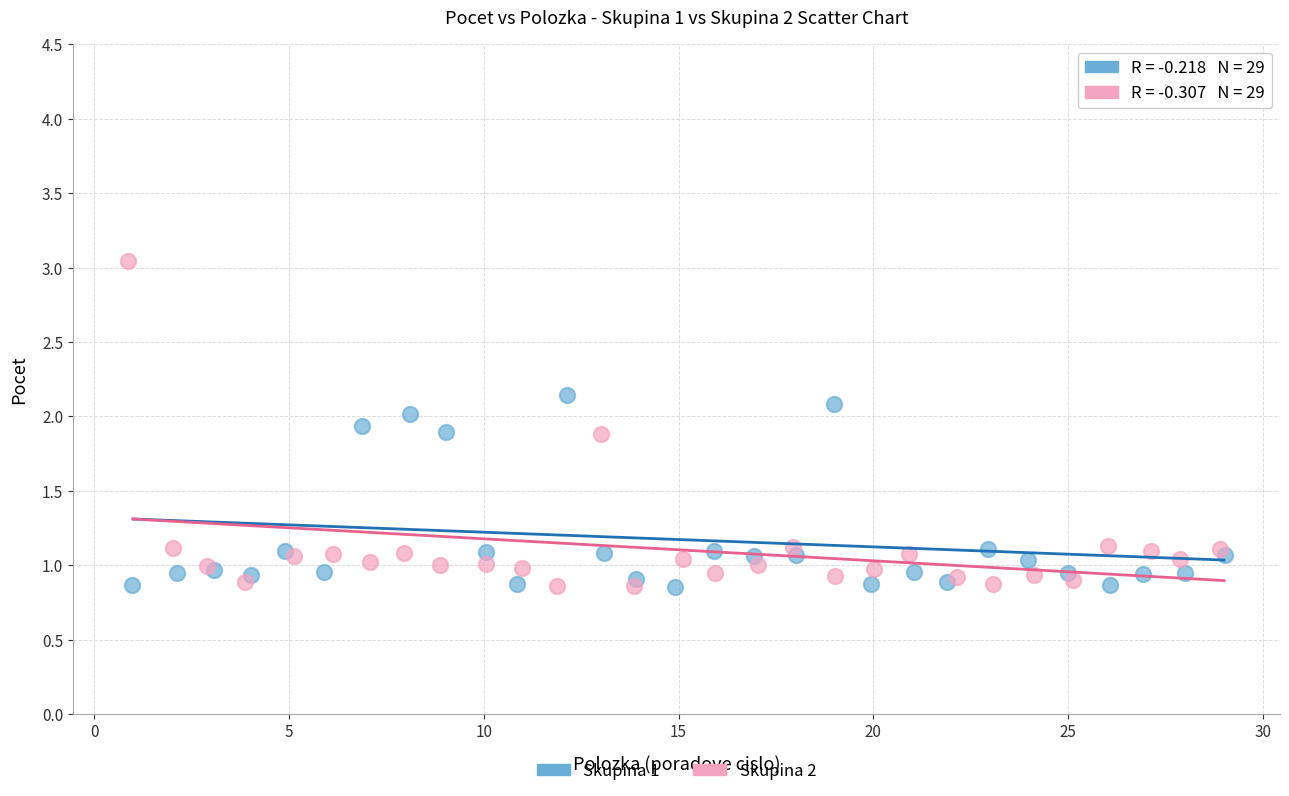

What are all the series names shown in the legend?

Skupina 1, Skupina 2